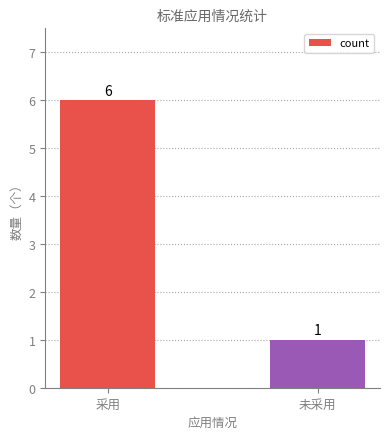

What is the label of the 1st bar from the left?

采用